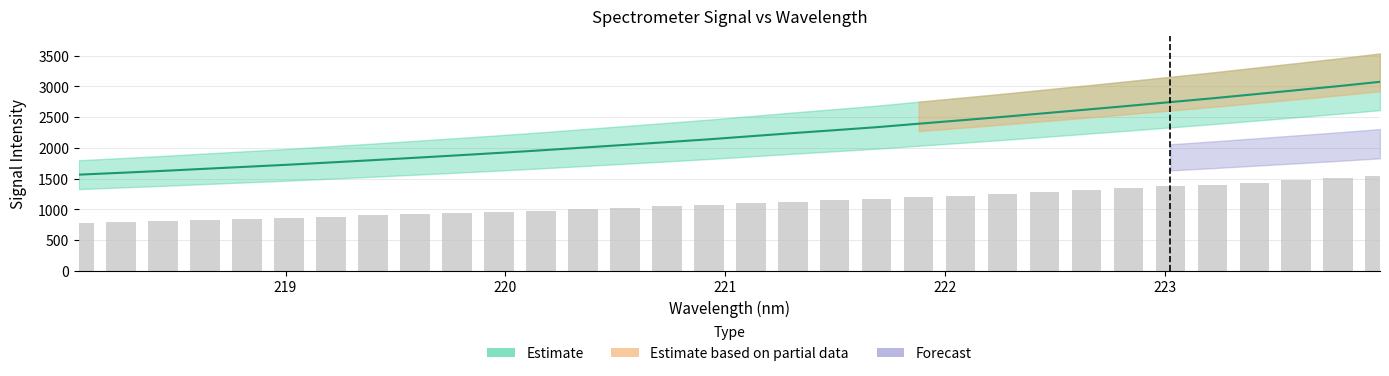

Reading left to right, extract all data points from this chart.

781.4	796.4	812.1	829.0	845.6	862.4	880.7	899.2	918.6	938.1	958.2	979.0	1001.1	1023.3	1045.8	1068.7	1093.8	1119.1	1142.9	1167.3	1195.4	1223.0	1251.0	1280.6	1310.3	1340.3	1371.2	1401.9	1434.7	1467.6	1500.7	1536.1